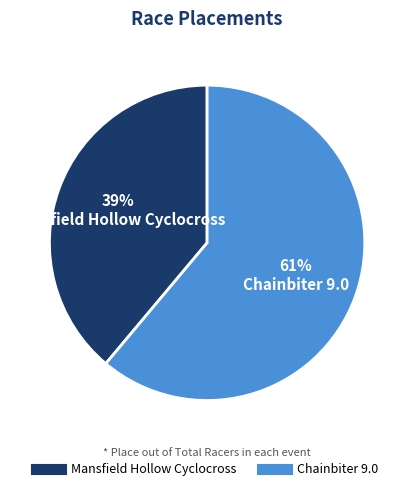

Rank the categories by value from lowest to highest.

Mansfield Hollow Cyclocross, Chainbiter 9.0